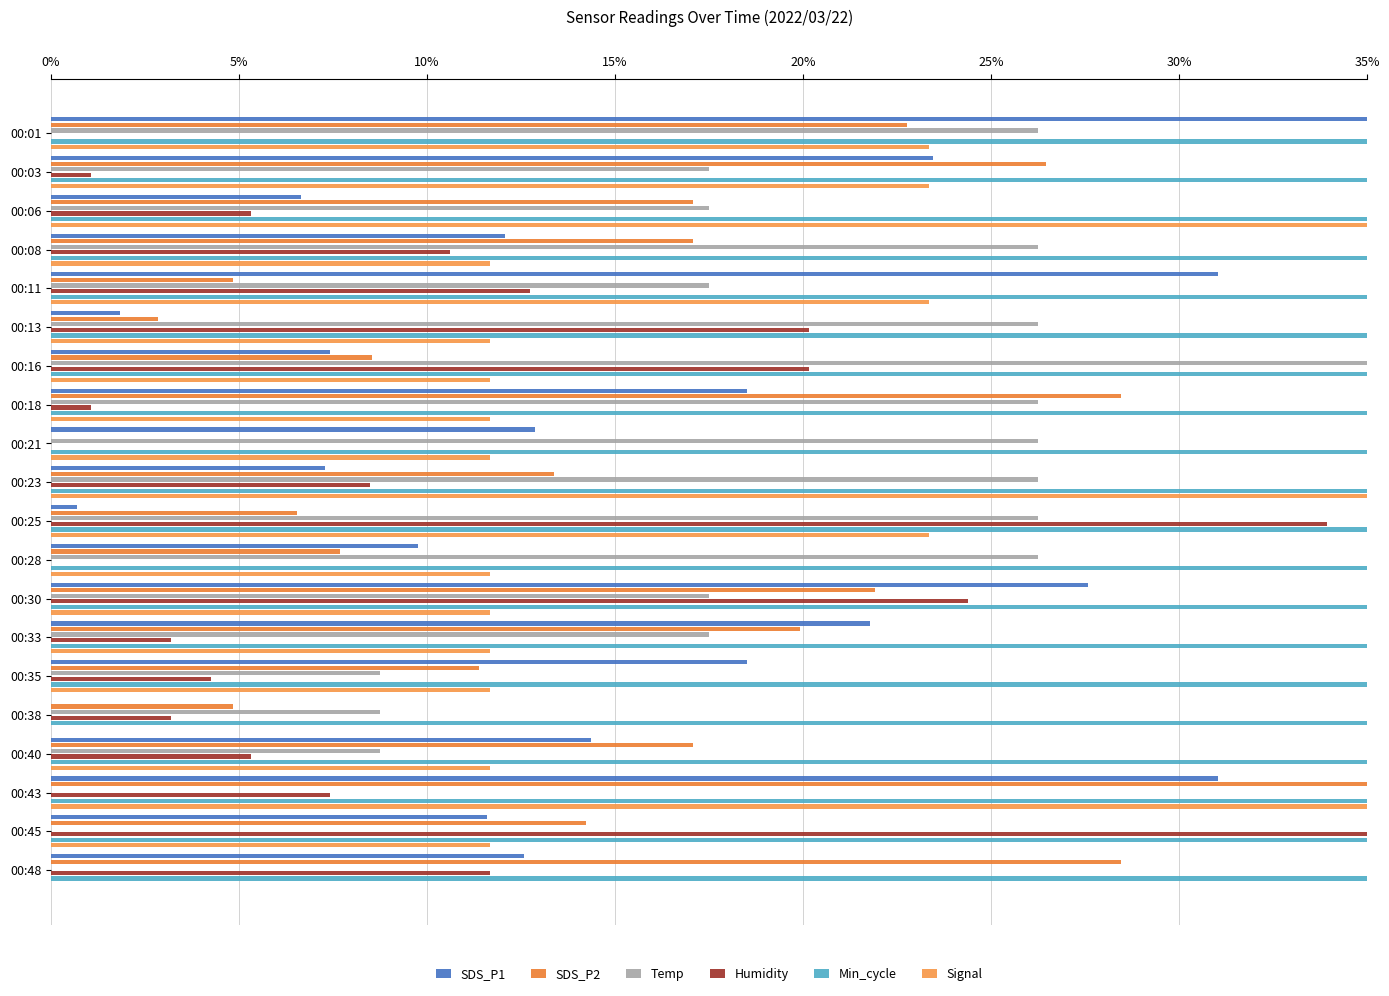

How many bars are there in each group?

6